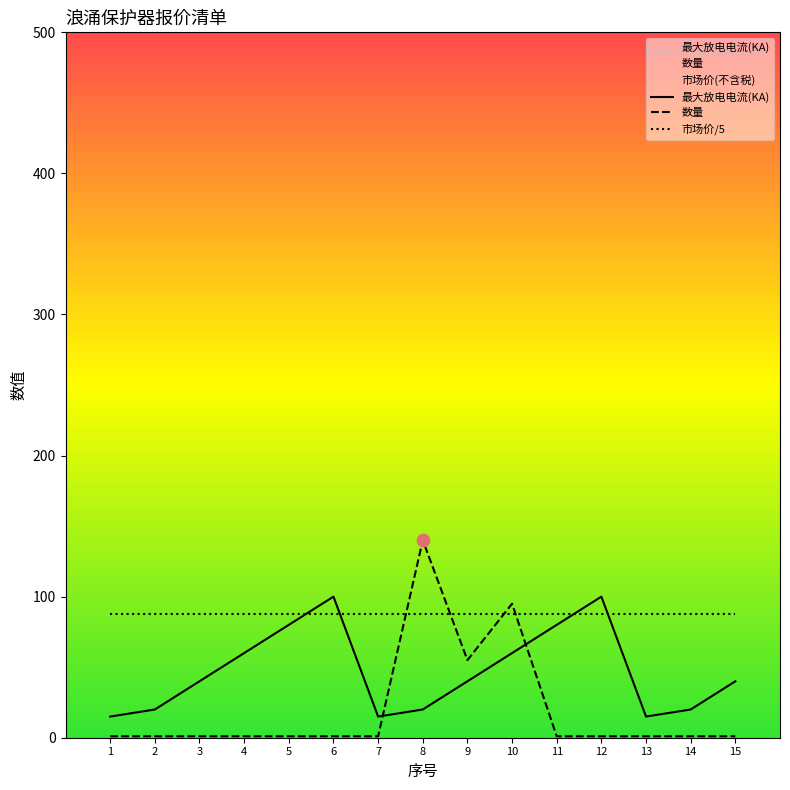

Which series reaches the maximum Y coordinate?

数量